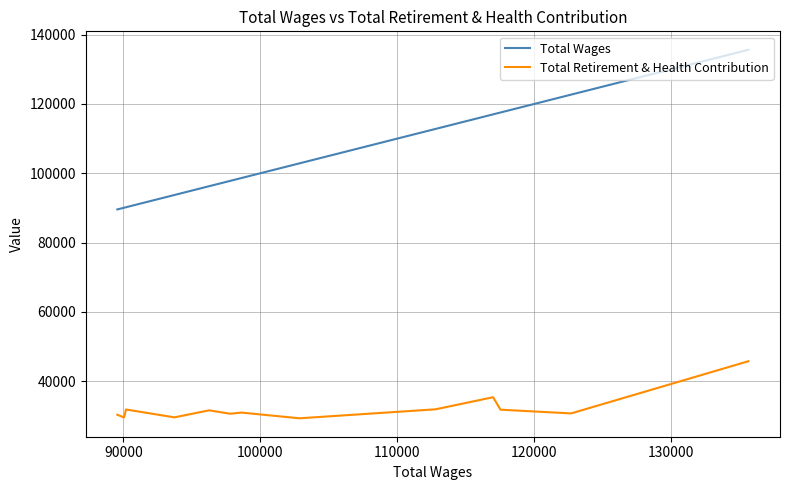

What is the lowest value of the Total Wages series?

89552